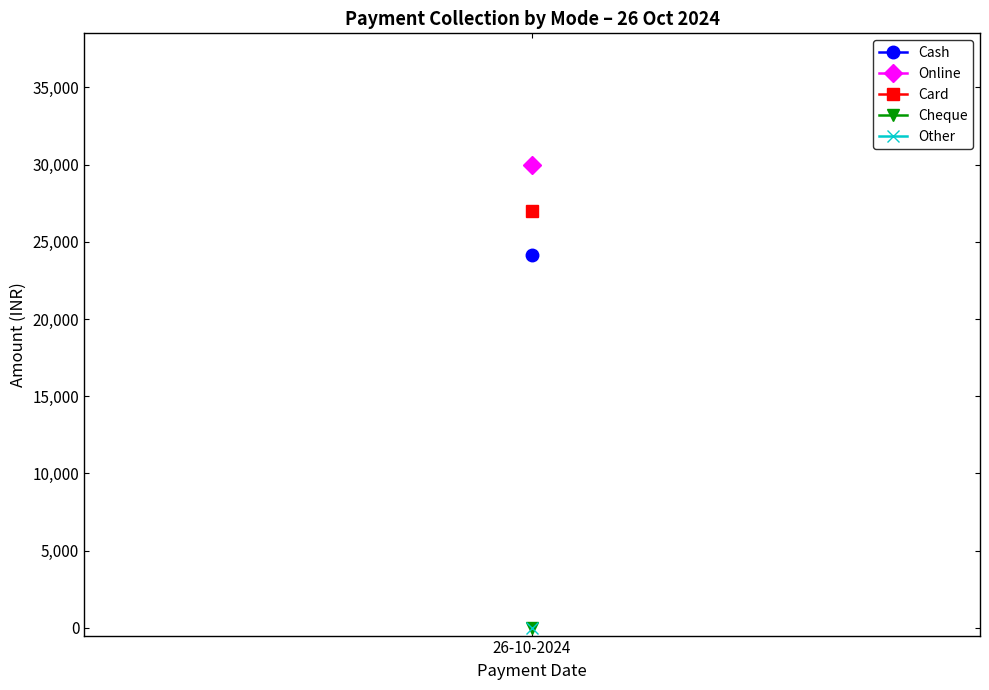

At which label is Cheque closest to 0?

26-10-2024